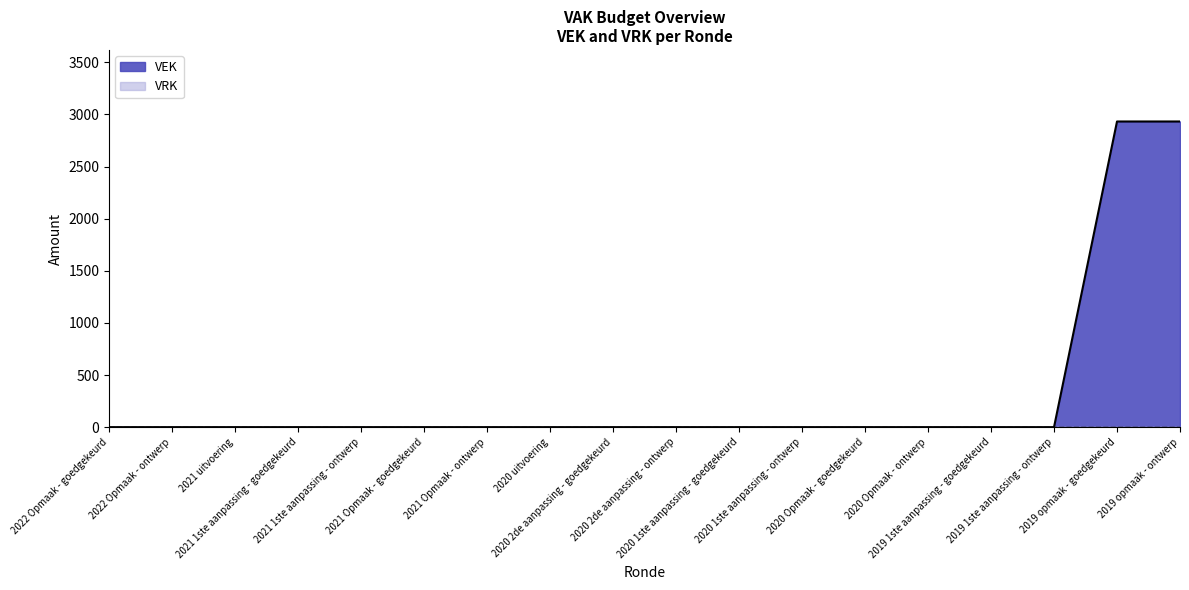

True or false: the data shows 0 at 2022 Opmaak - goedgekeurd.

True